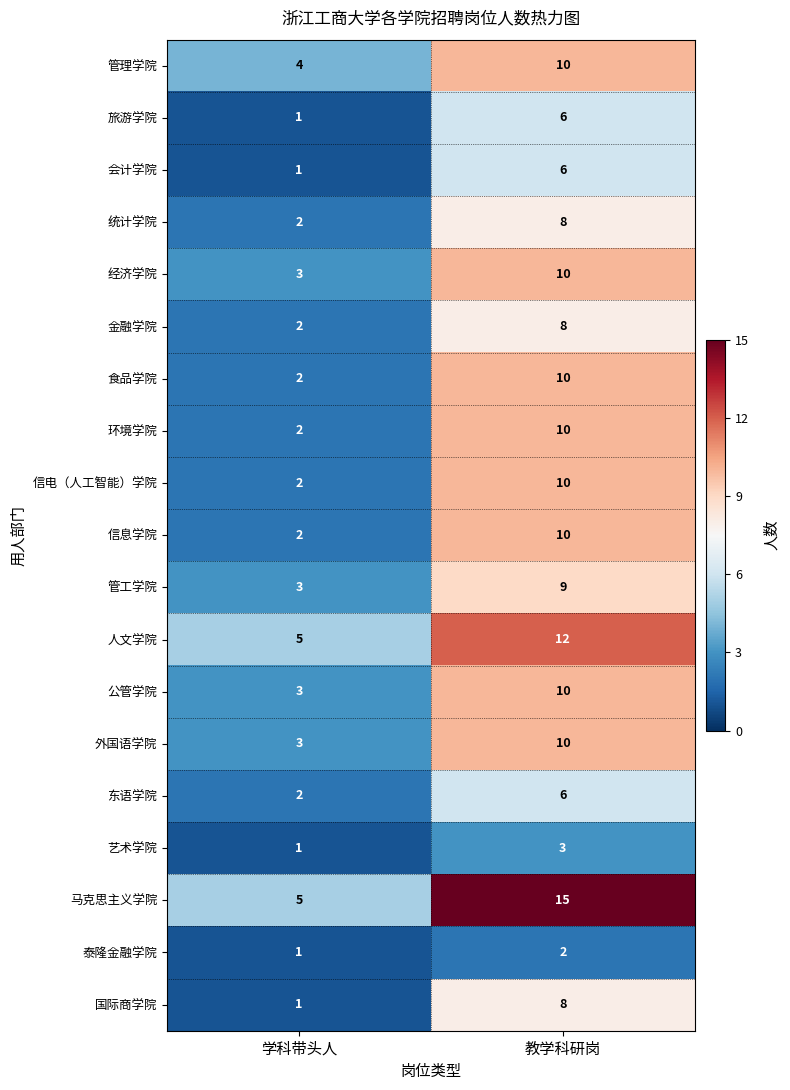

What is the approximate value of 经济学院 at 学科带头人?

3